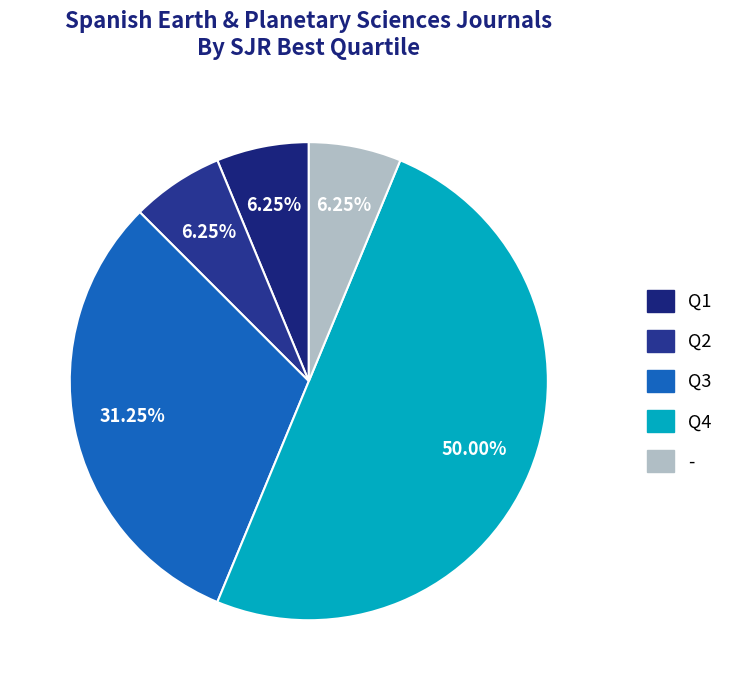

Does any single category account for the majority?

No